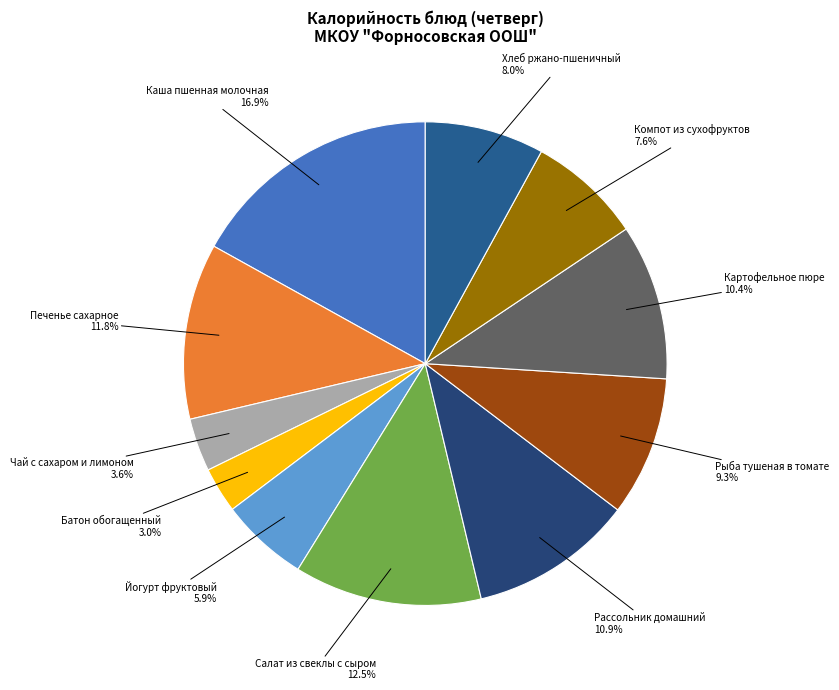

How many slices are in this pie chart?

11